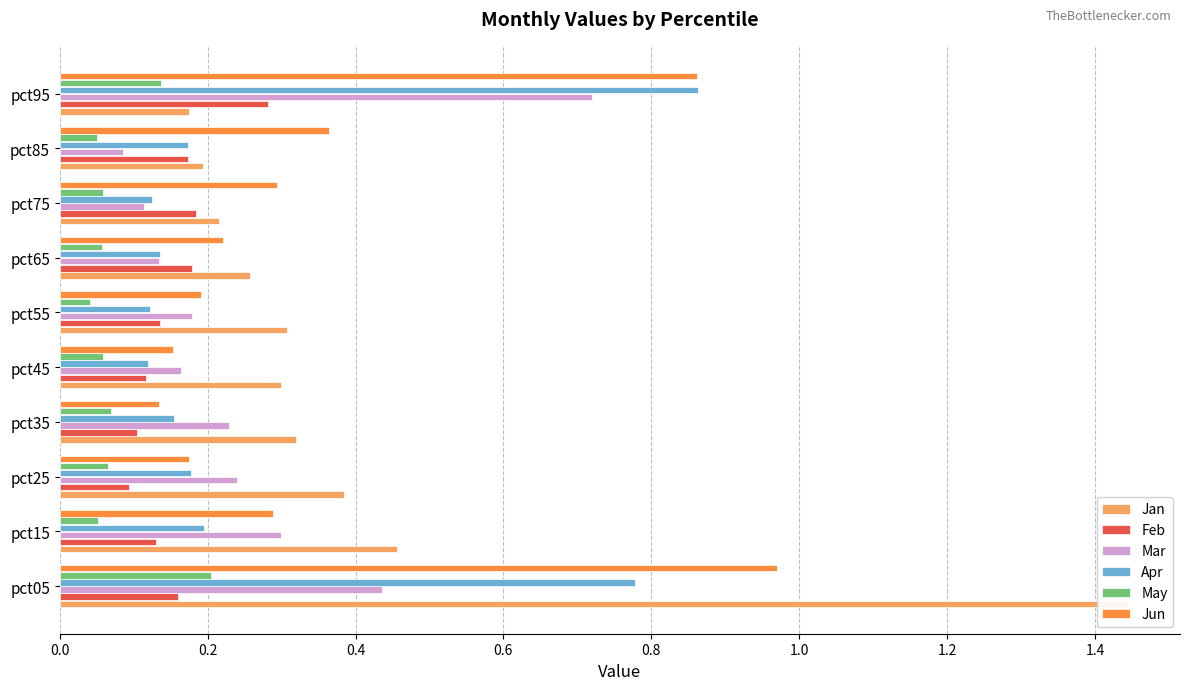

How many bars are there in each group?

6